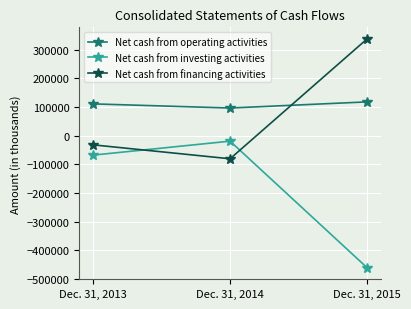

Is the value of Net cash from operating activities at Dec. 31, 2013 greater than the value of Net cash from investing activities at Dec. 31, 2013?

Yes